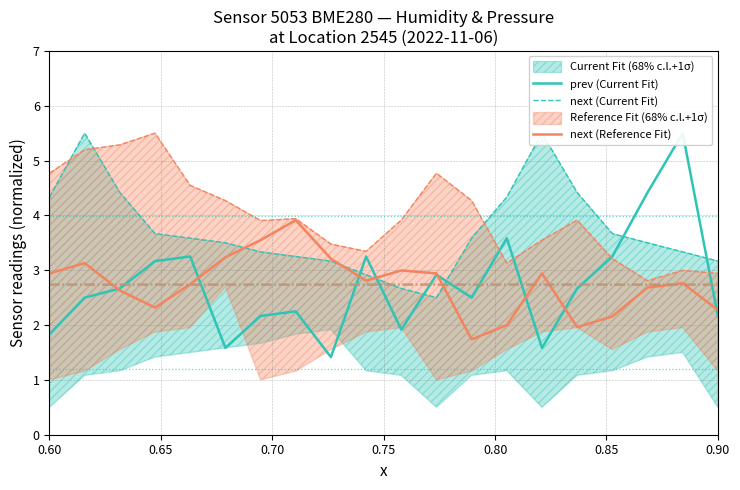

What is the minimum value for prev (Current Fit)?

1.4